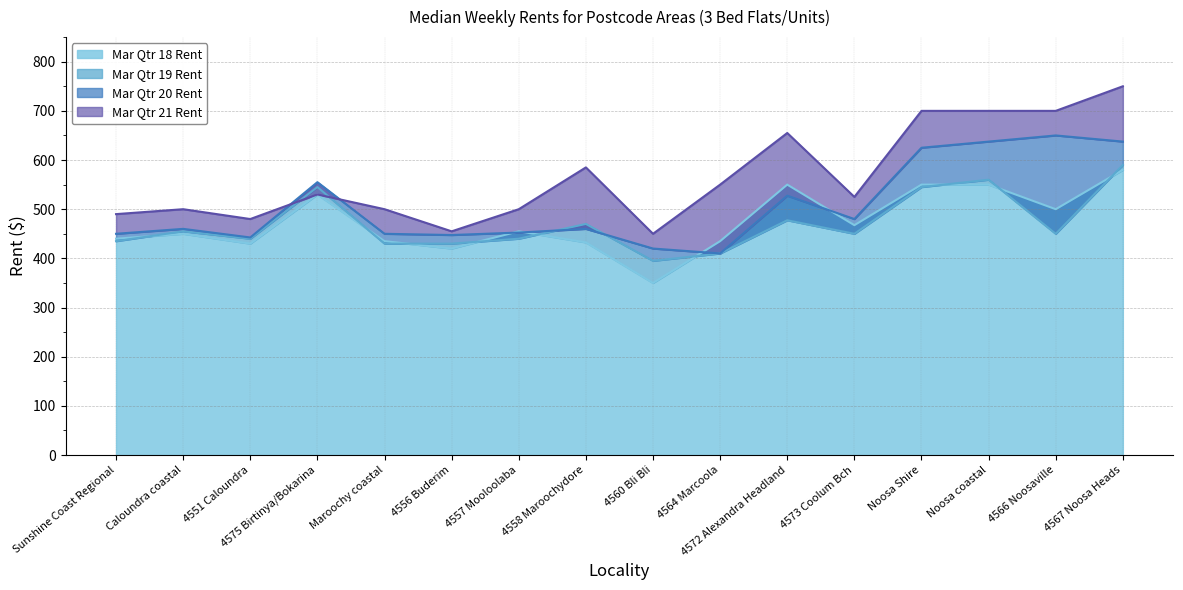

Is the value of Mar Qtr 21 Rent at Noosa coastal greater than the value of Mar Qtr 20 Rent at 4557 Mooloolaba?

Yes